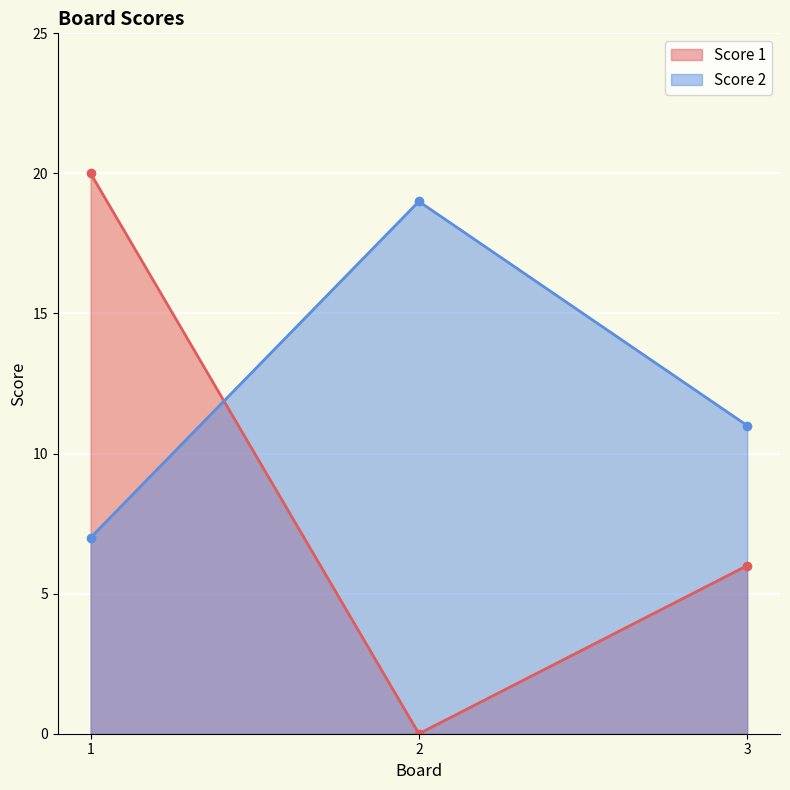

What is the difference between the Score 1 values at 3 and 1?

14